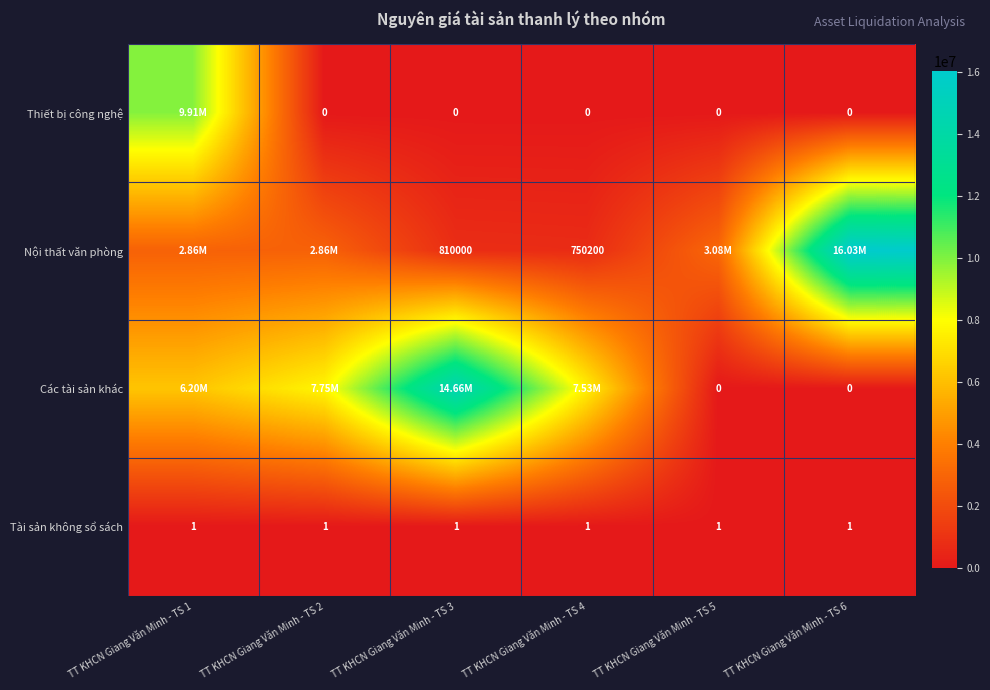

Between TT KHCN Giang Văn Minh - TS 5 and TT KHCN Giang Văn Minh - TS 6, which is larger?

TT KHCN Giang Văn Minh - TS 5